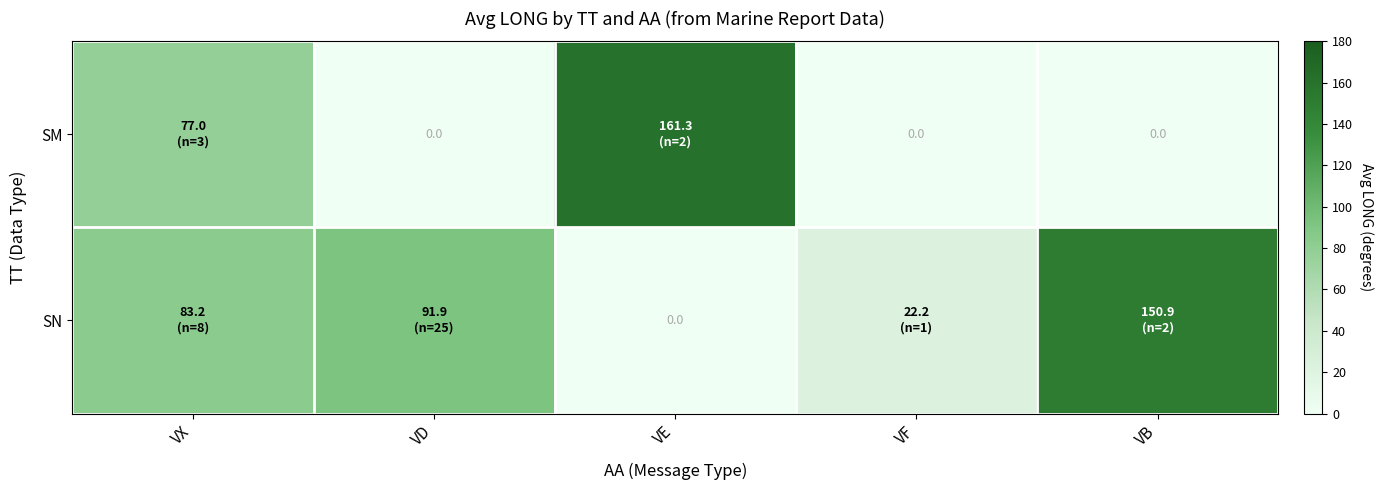

List the series in order of their overall mean, lowest first.

SM, SN